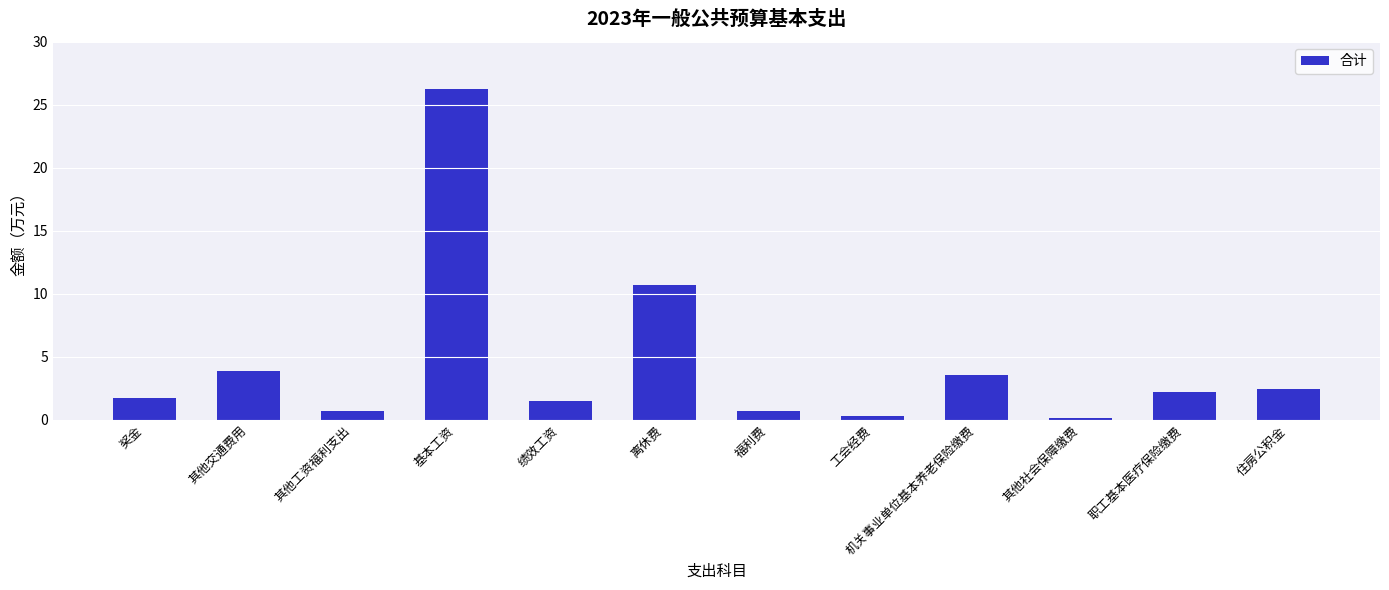

Approximately how many times larger is the value at 机关事业单位基本养老保险缴费 compared to 离休费?

0.3